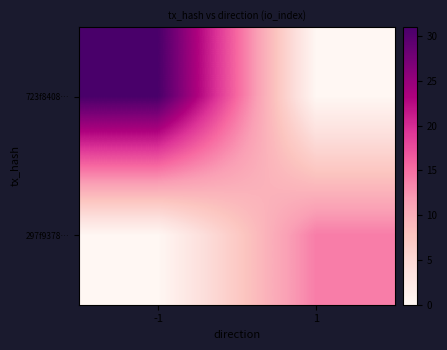

List the series in order of their peak value, lowest first.

297f9378…, 723f8408…